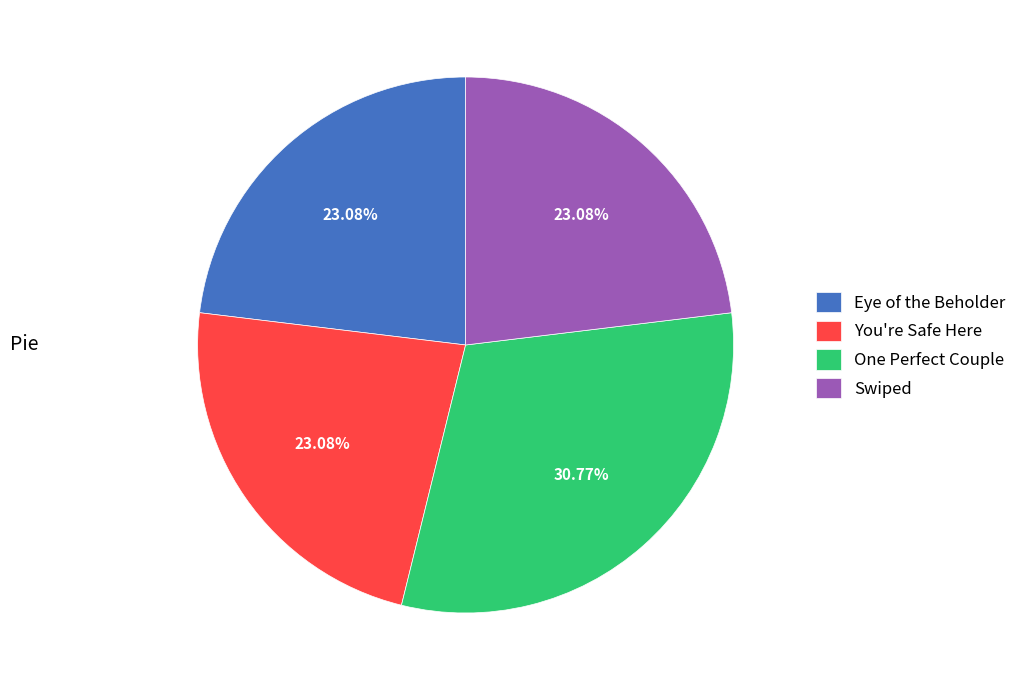

How many segments does this pie chart have?

4